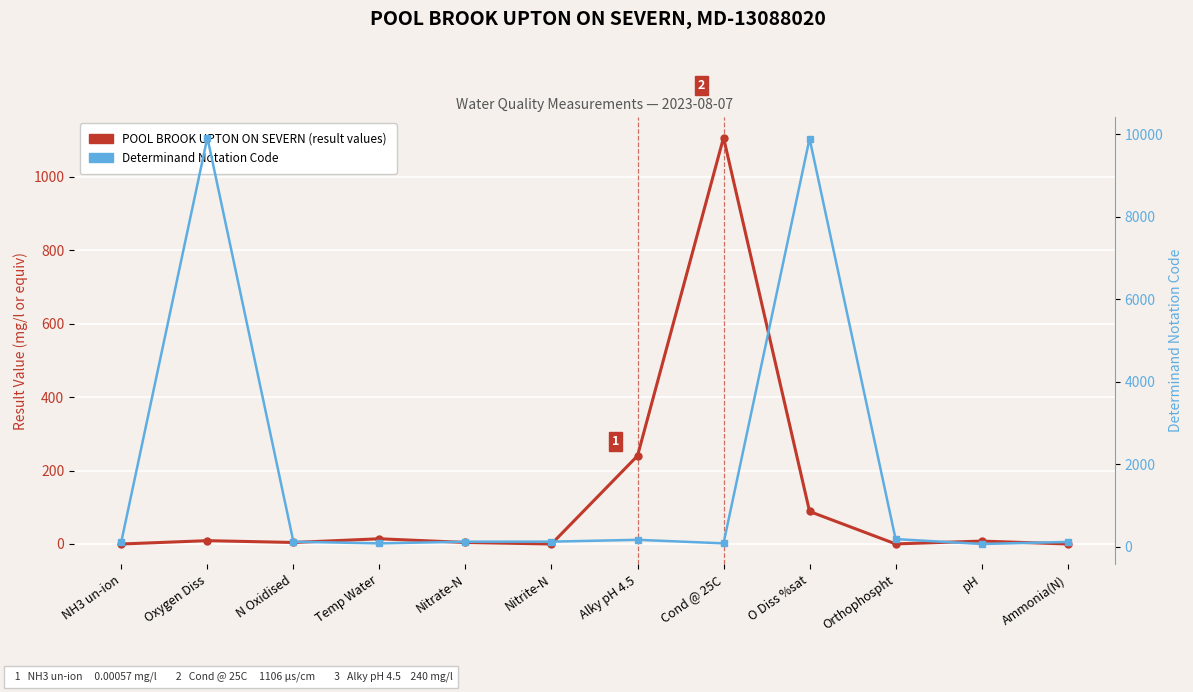

At which category does the chart reach its minimum across all series?

NH3 un-ion